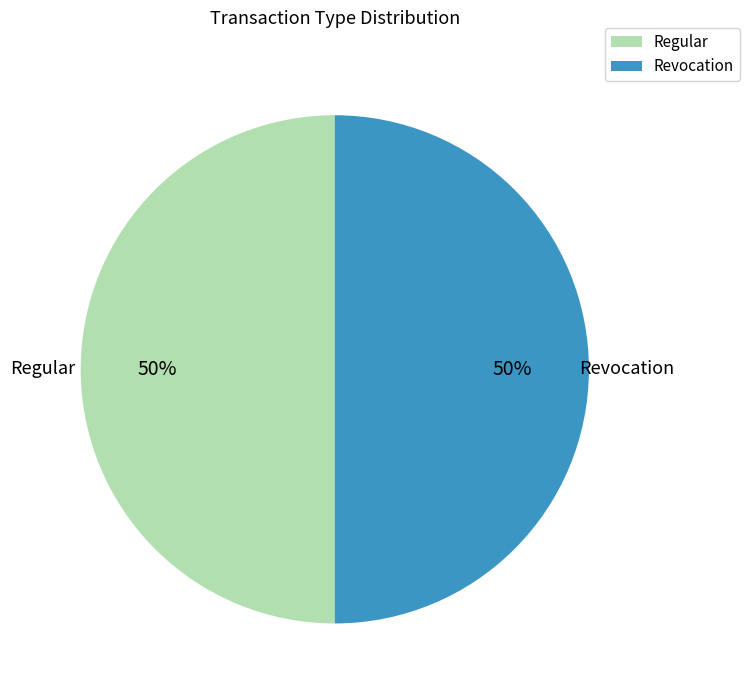

Is it true that Revocation is 50% of the pie?

True